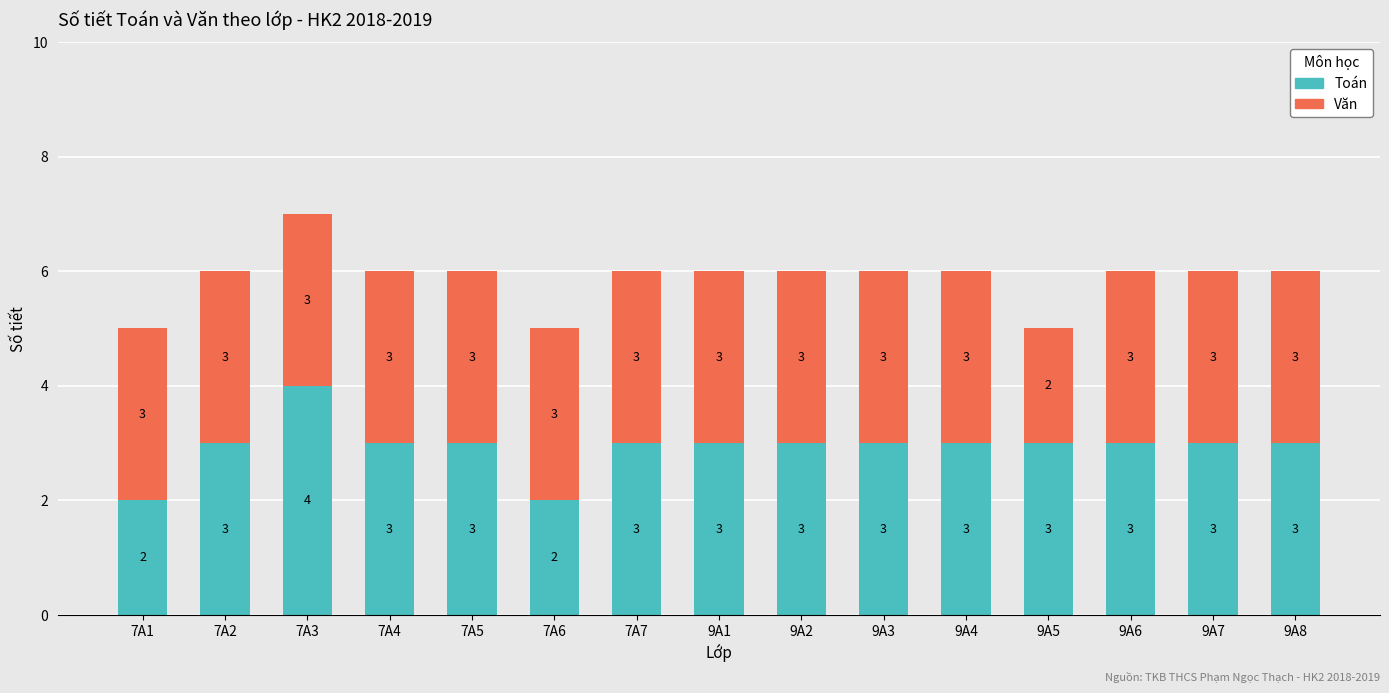

At which category is the sum across all series the highest?

7A3